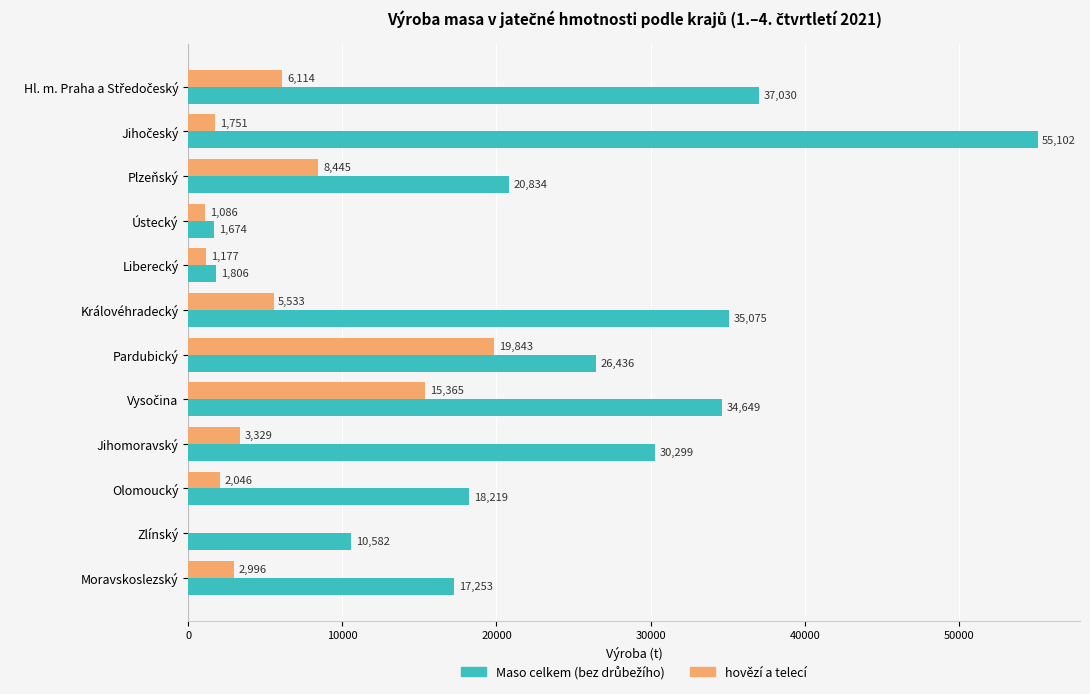

What is the maximum value shown in the chart?

55102.3